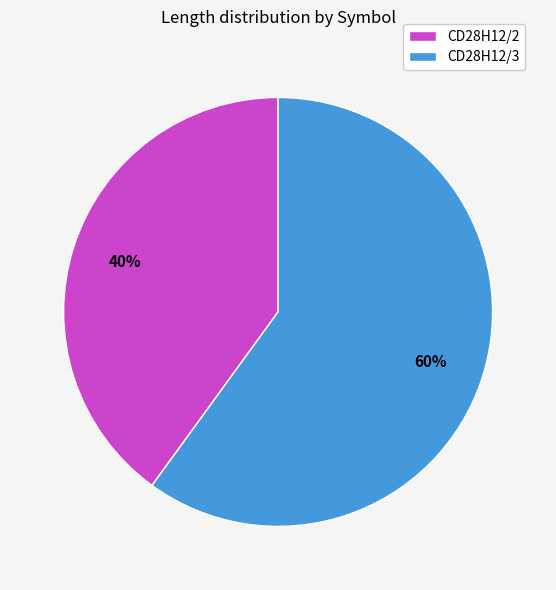

How many segments does this pie chart have?

2